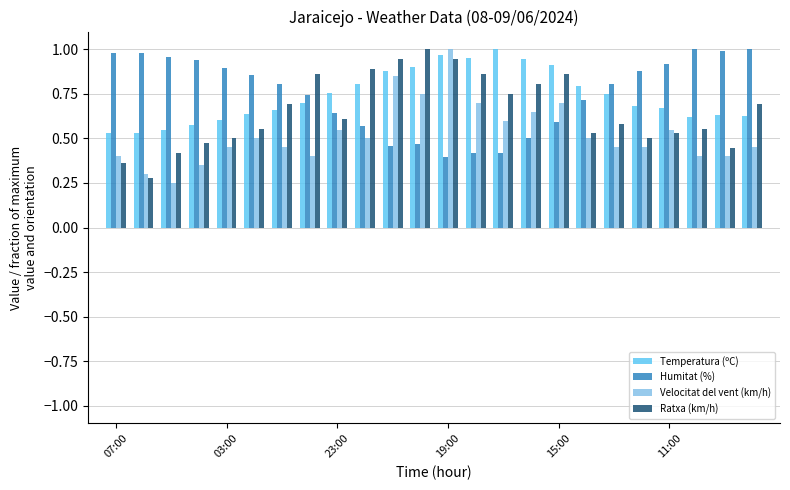

What is the sum of all Temperatura (ºC) values?

17.7